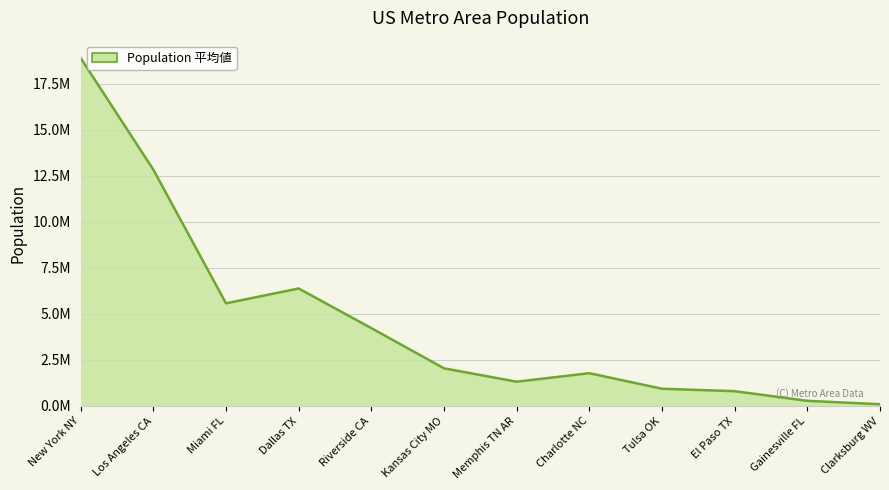

Reading left to right, extract all data points from this chart.

New York NY=18887694	Los Angeles CA=12828176	Miami FL=5570758	Dallas TX=6377053	Riverside CA=4223606	Kansas City MO=2041498	Memphis TN AR=1315629	Charlotte NC=1777113	Tulsa OK=932507	El Paso TX=800875	Gainesville FL=276412	Clarksburg WV=92350